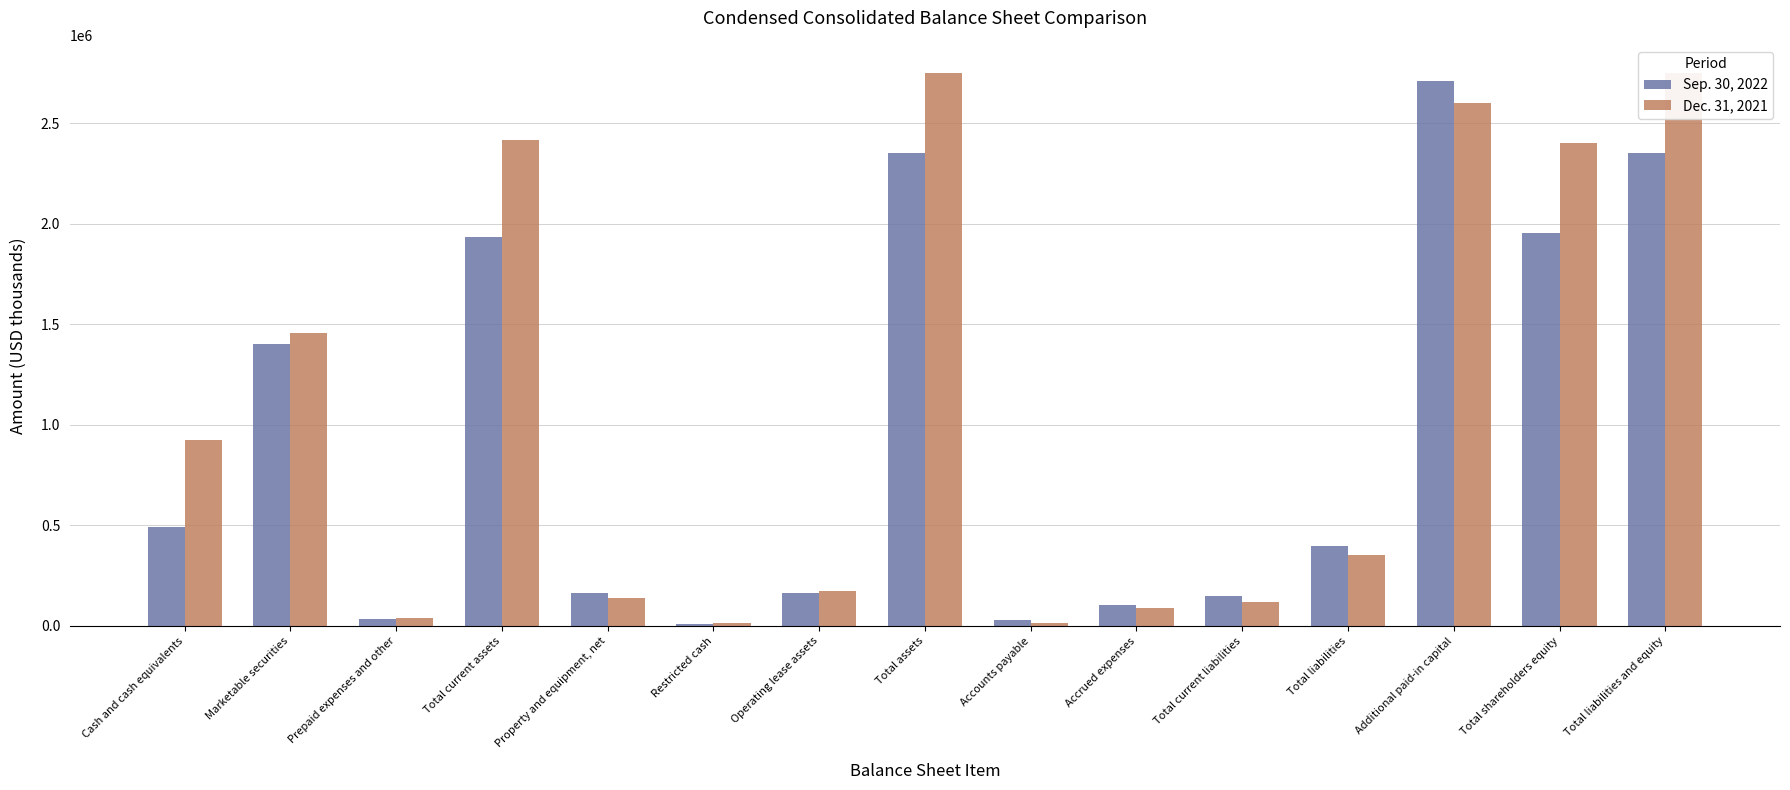

What is the value of the Sep. 30, 2022 bar at the 3rd from the left?

36679